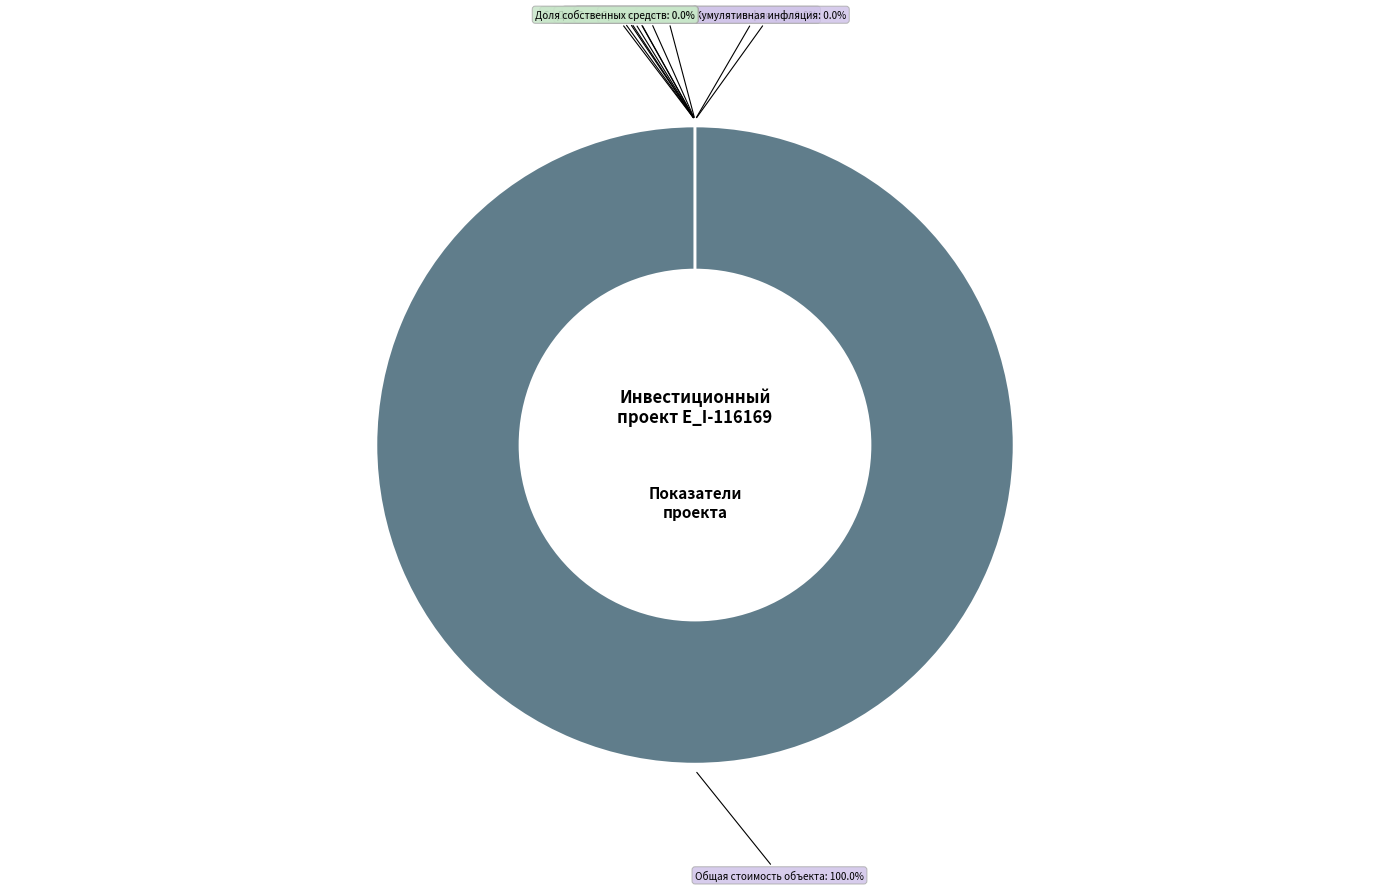

Which category has the smallest portion of the pie?

Доля заемных средств